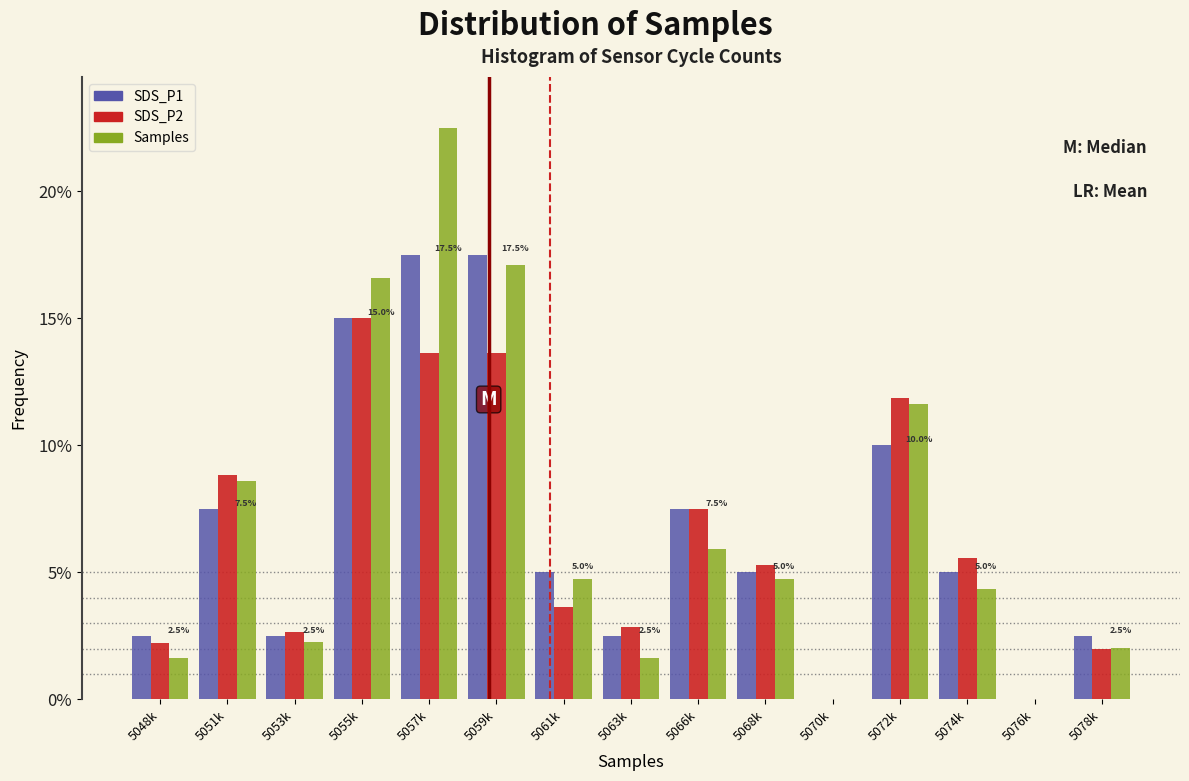

What is the sum of the Samples values at 5059k and 5048k?

18.7